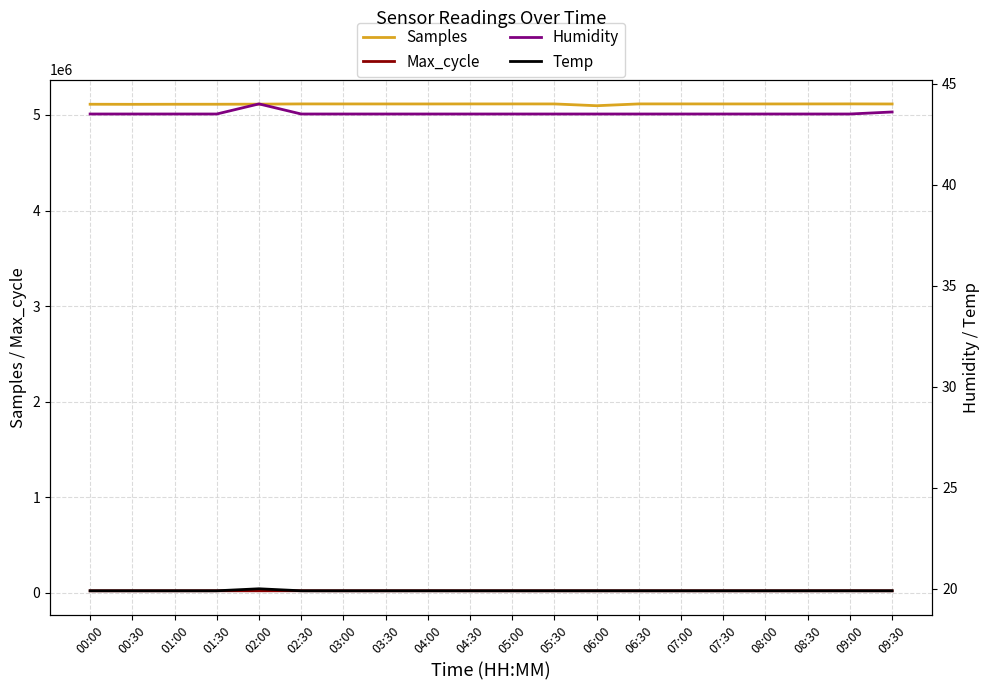

In Temp, how many points are higher than both neighbors (excluding endpoints)?

1